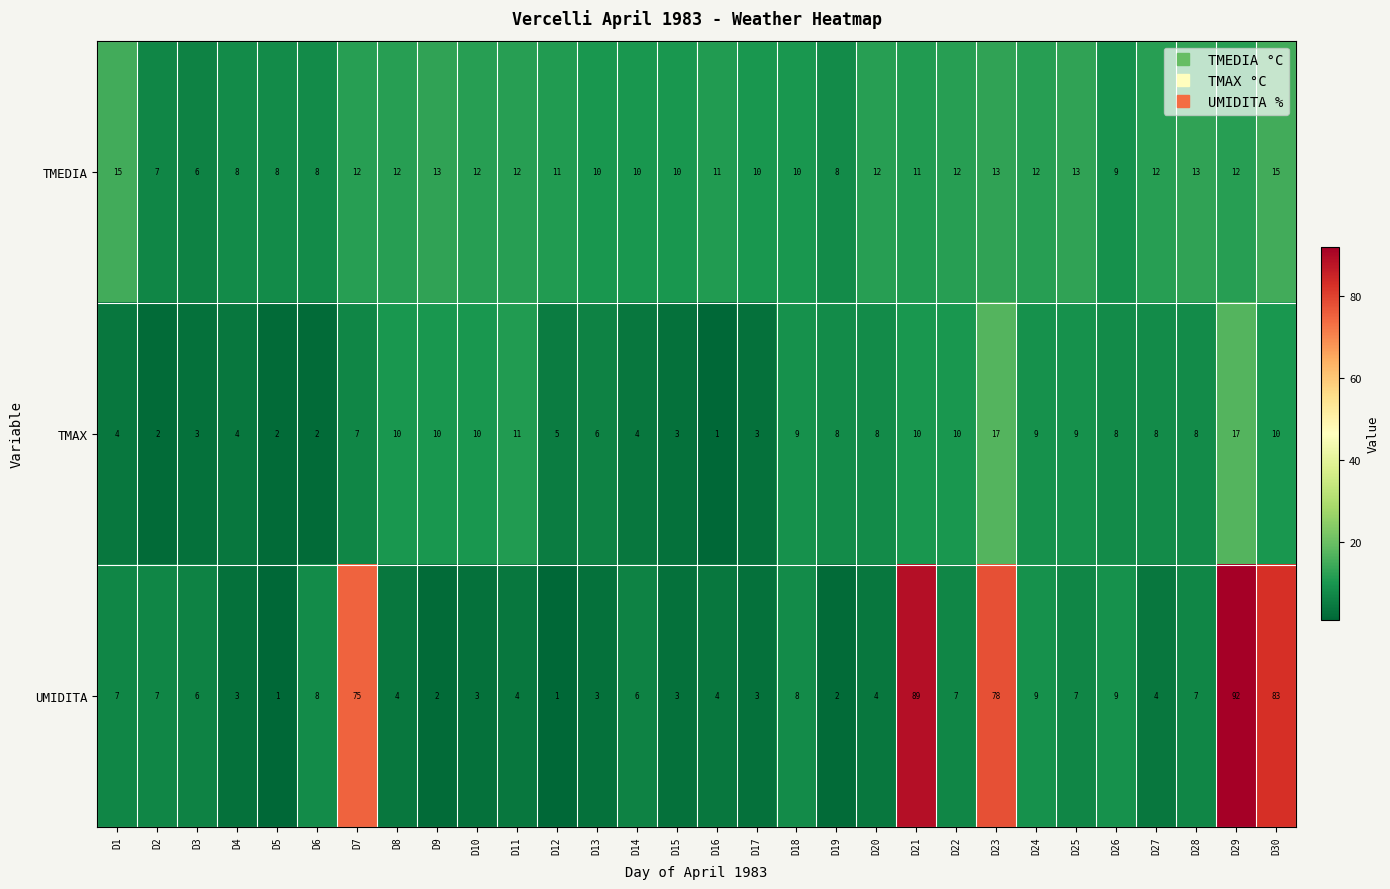

Rank the series by their average value, from lowest to highest.

TMAX, TMEDIA, UMIDITA